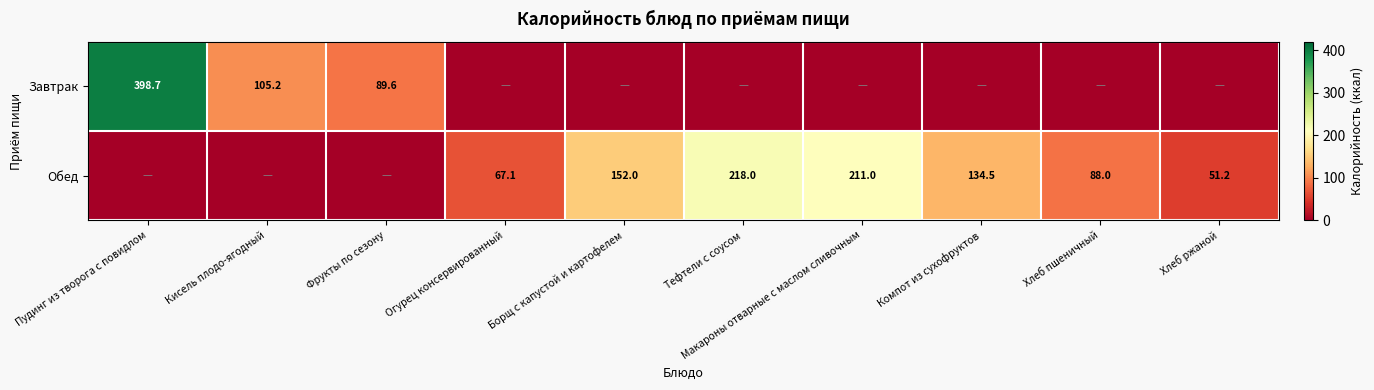

True or false: Обед has a value of 384.4 at Тефтели с соусом.

False